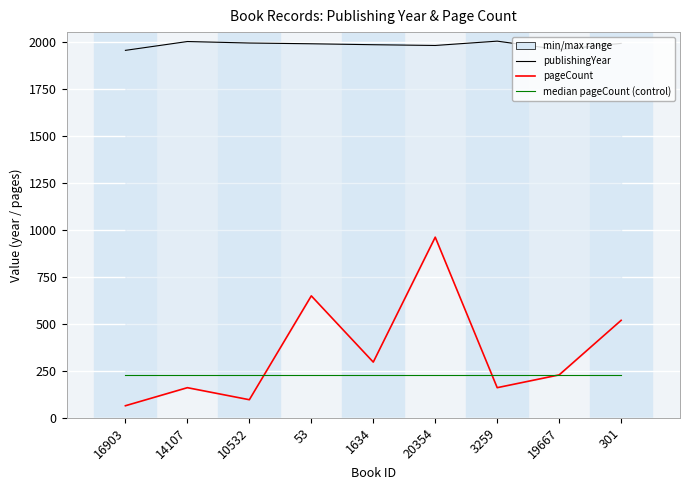

What is the total value across all series at 53?

2864